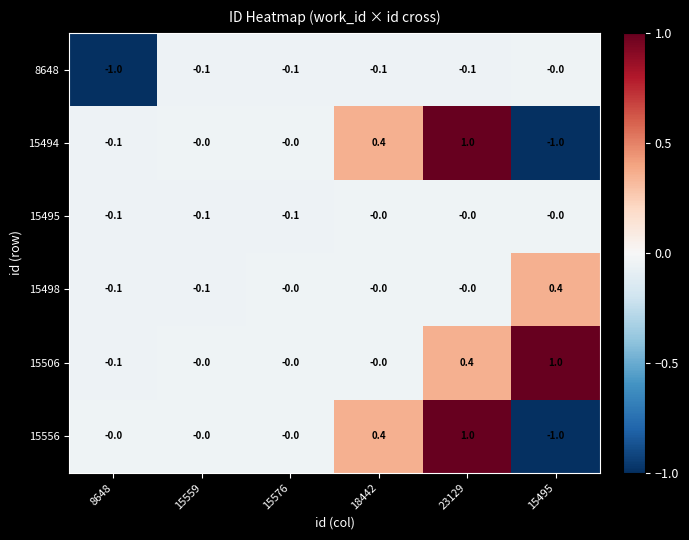

What is the difference between the highest and lowest values at 23129?

1.1